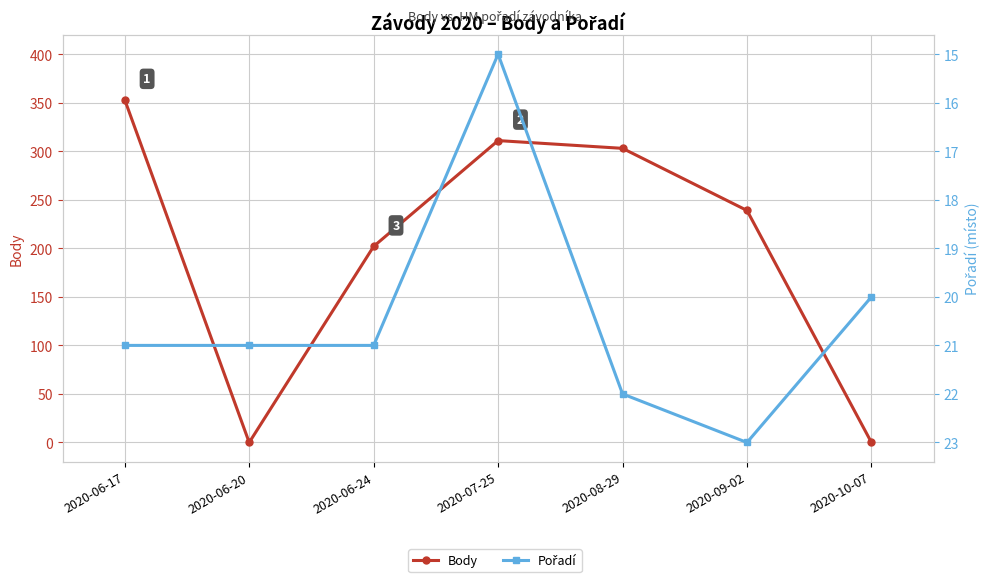

What is the sum of all Pořadí values?

143